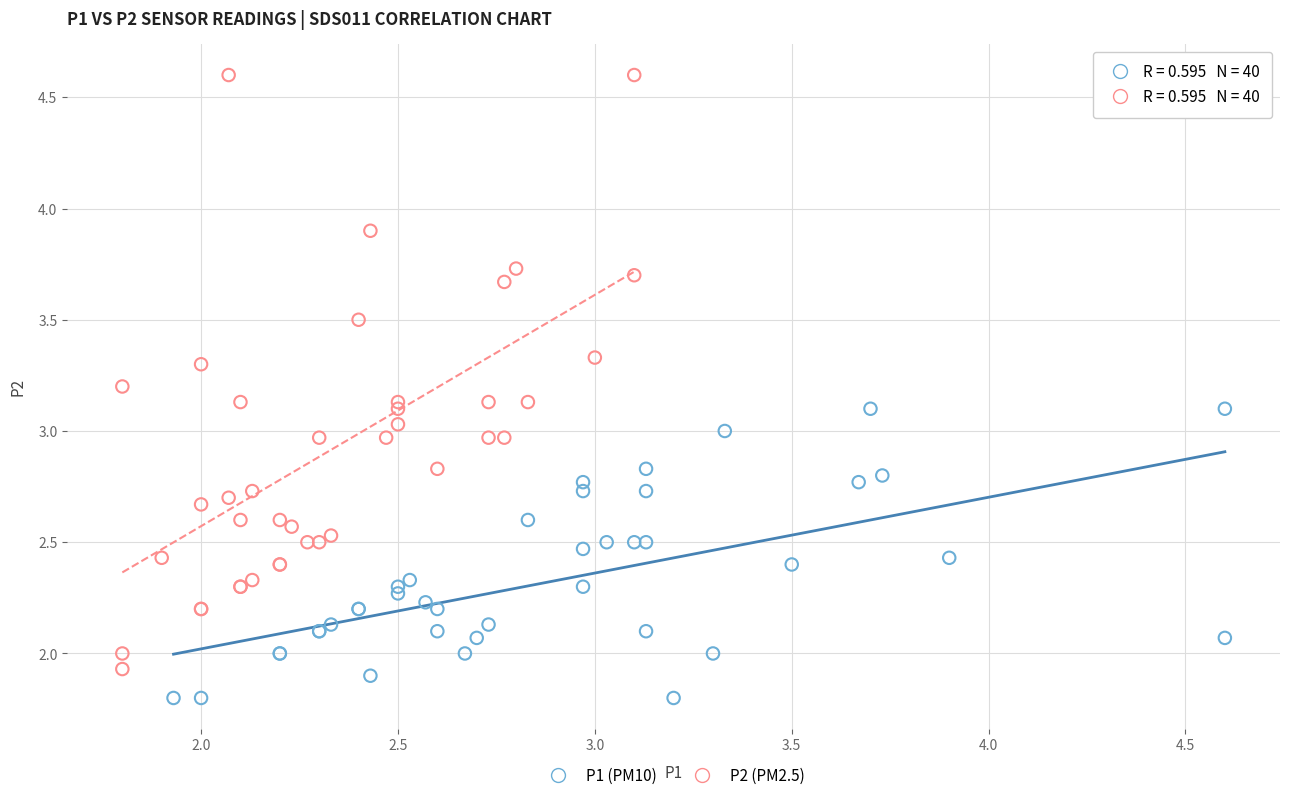

Which series reaches the maximum Y coordinate?

P2 (PM2.5)